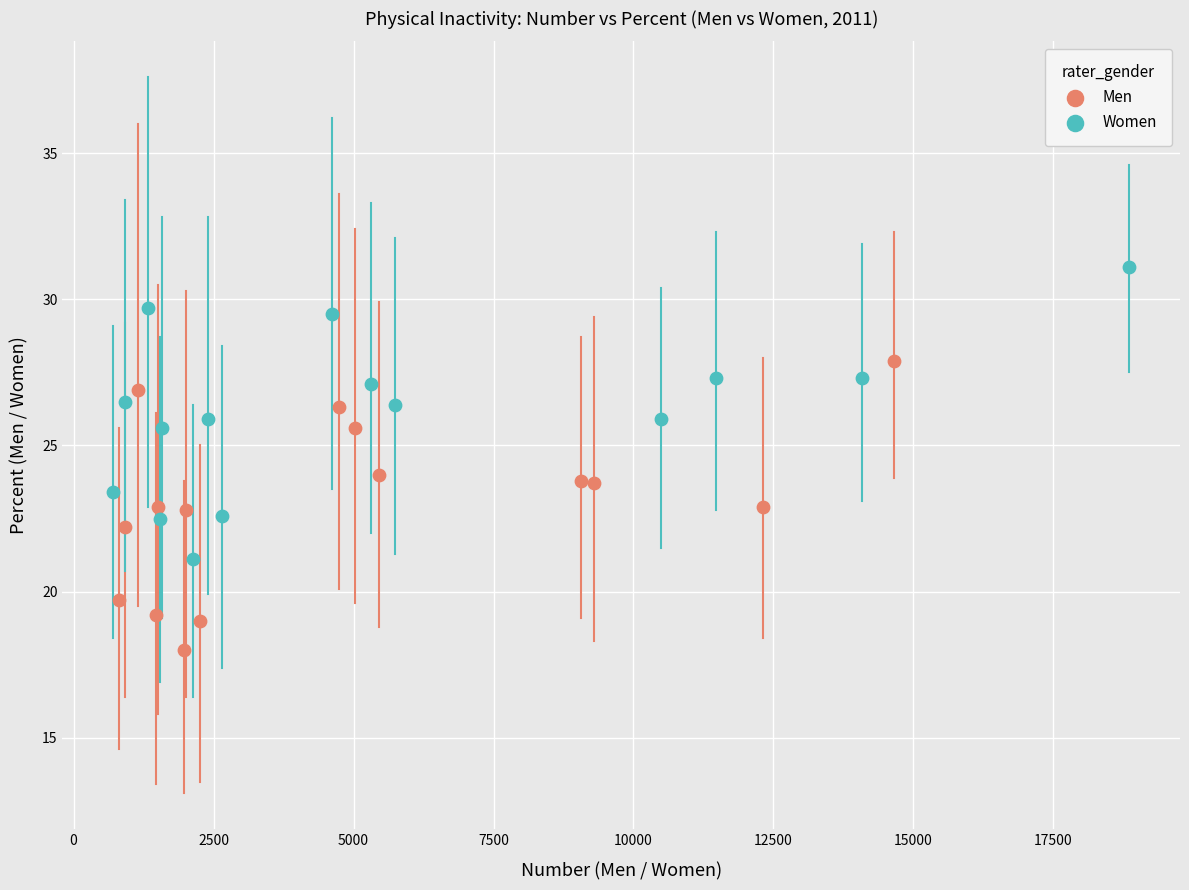

Which series contains the lowest Y value?

Men